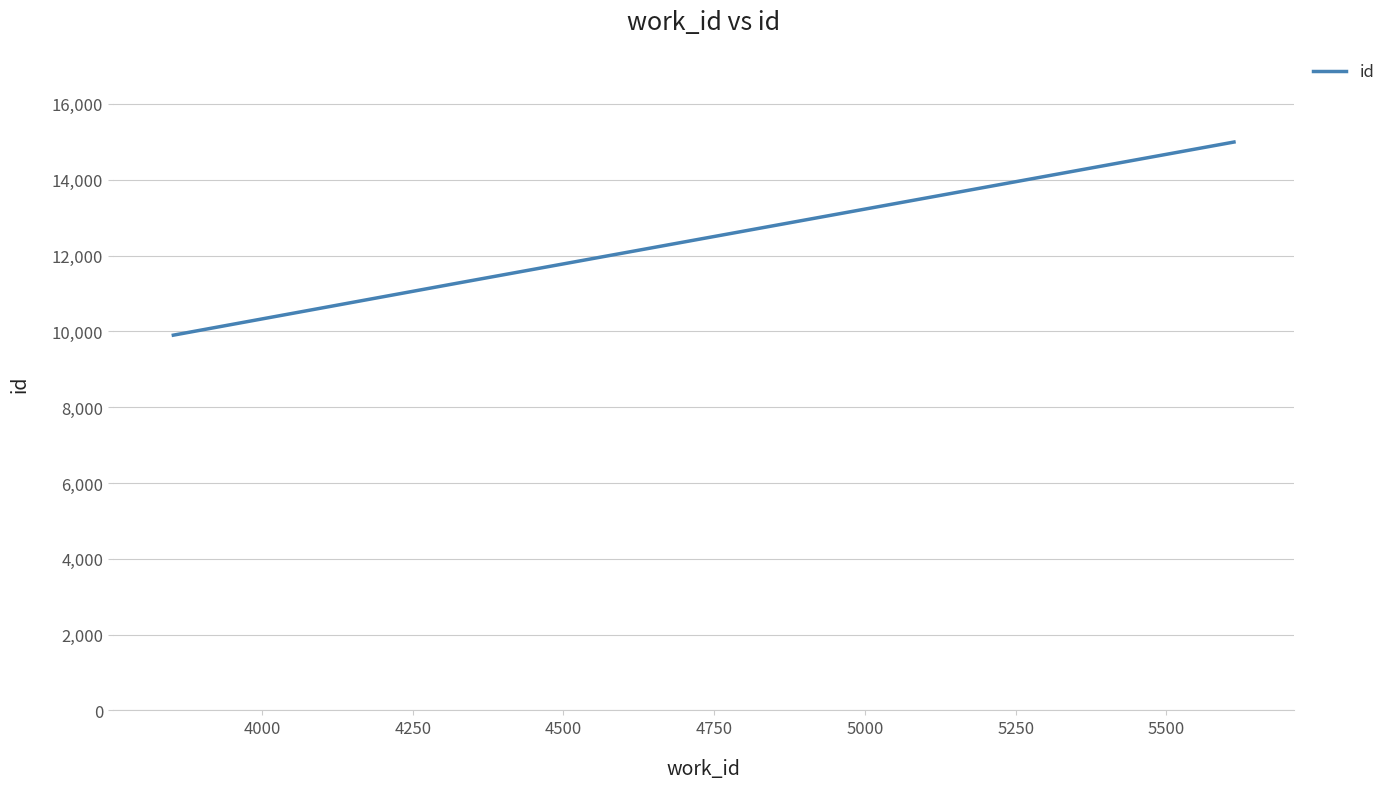

How many lines are shown in the chart?

1